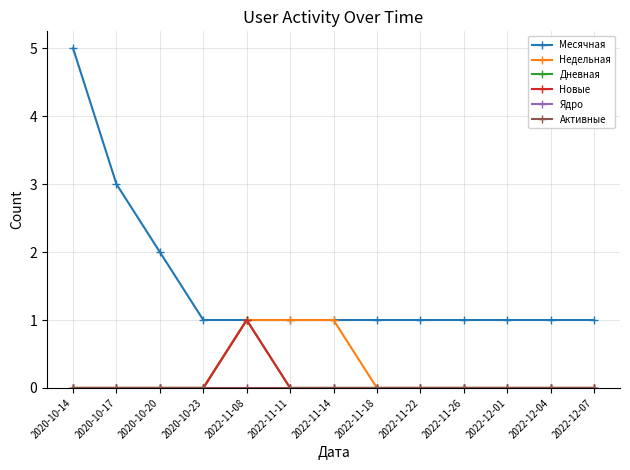

How many lines are shown in the chart?

6